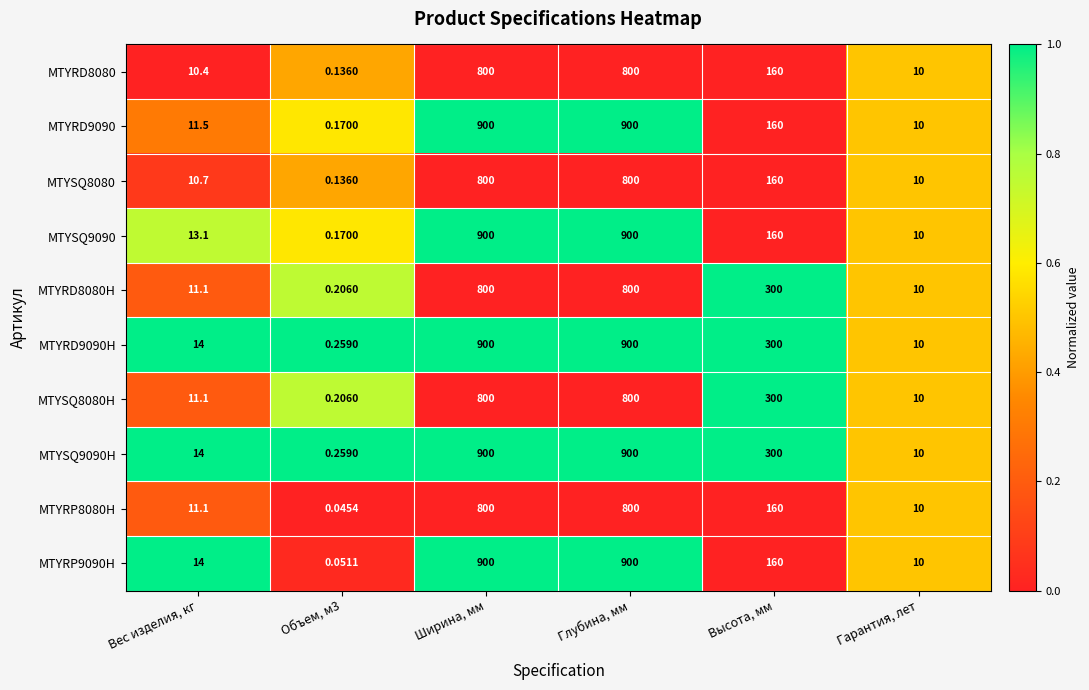

How many distinct data groups are displayed?

10